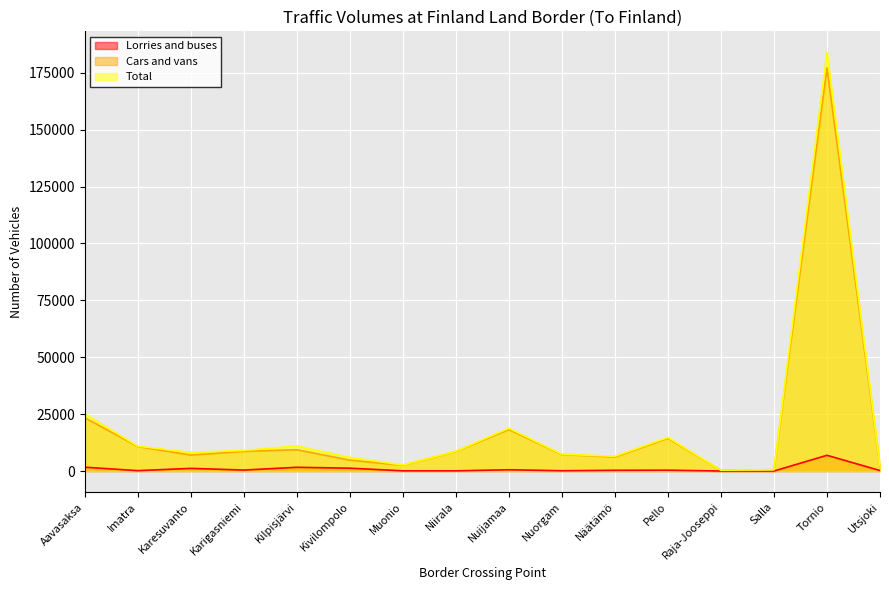

Read the Cars and vans value at Nuijamaa, to the nearest 10.

18220